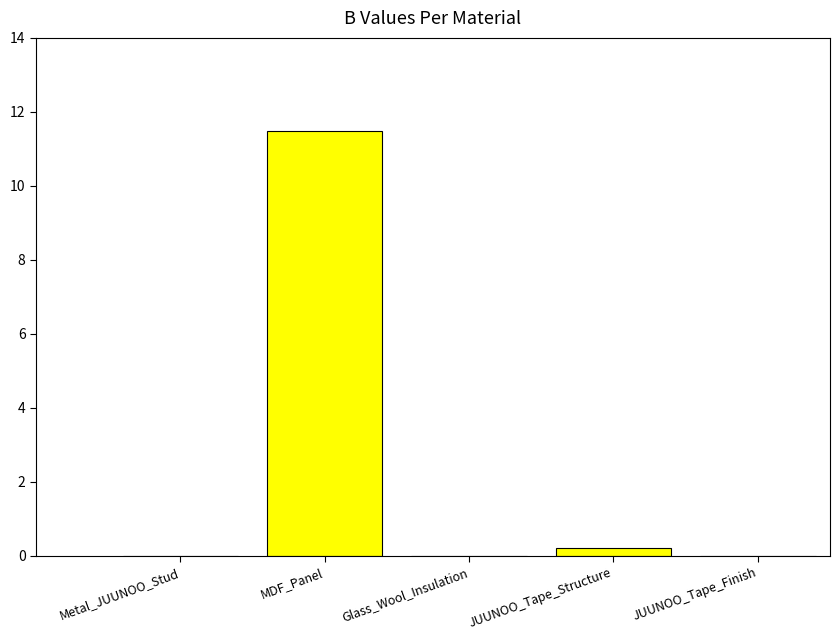

Reading left to right, transcribe all the data shown in this chart.

0.0	11.5	0.0	0.2	0.0